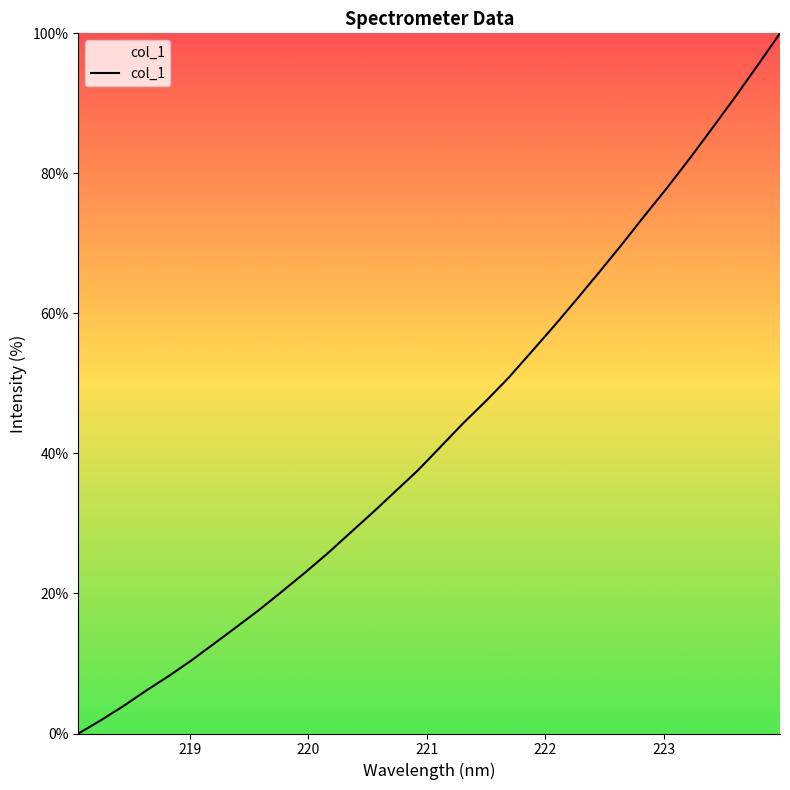

What is the average value?

43.1